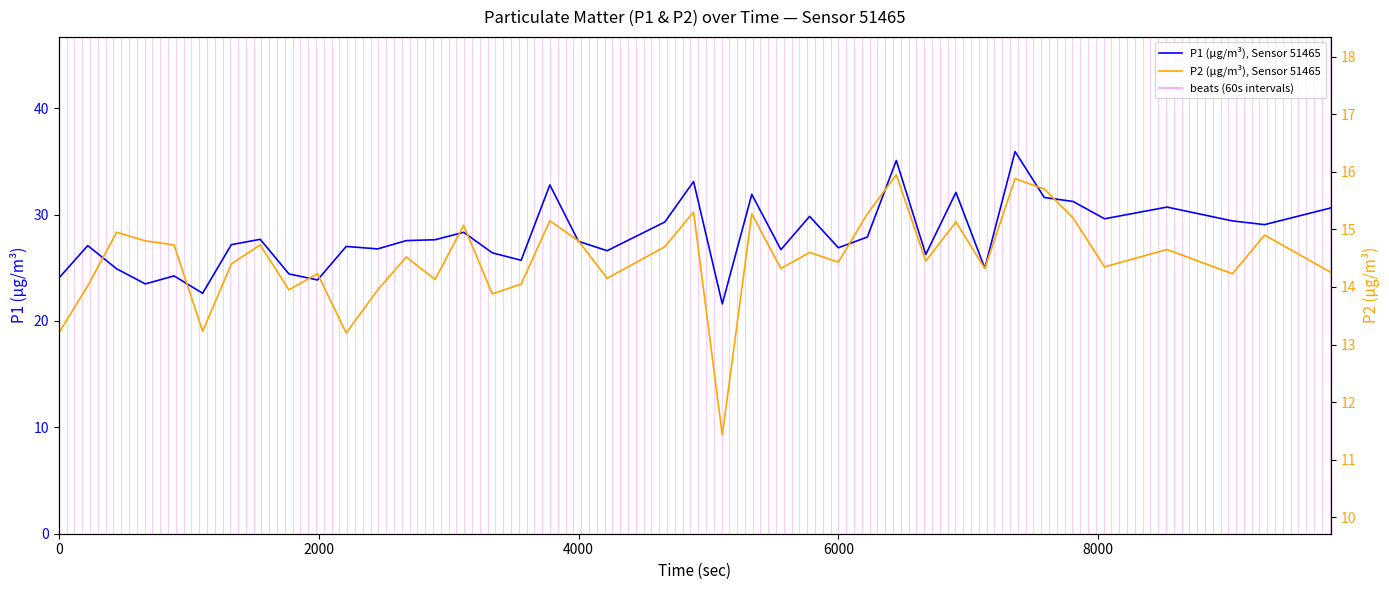

Which series has the largest total across all categories?

P1